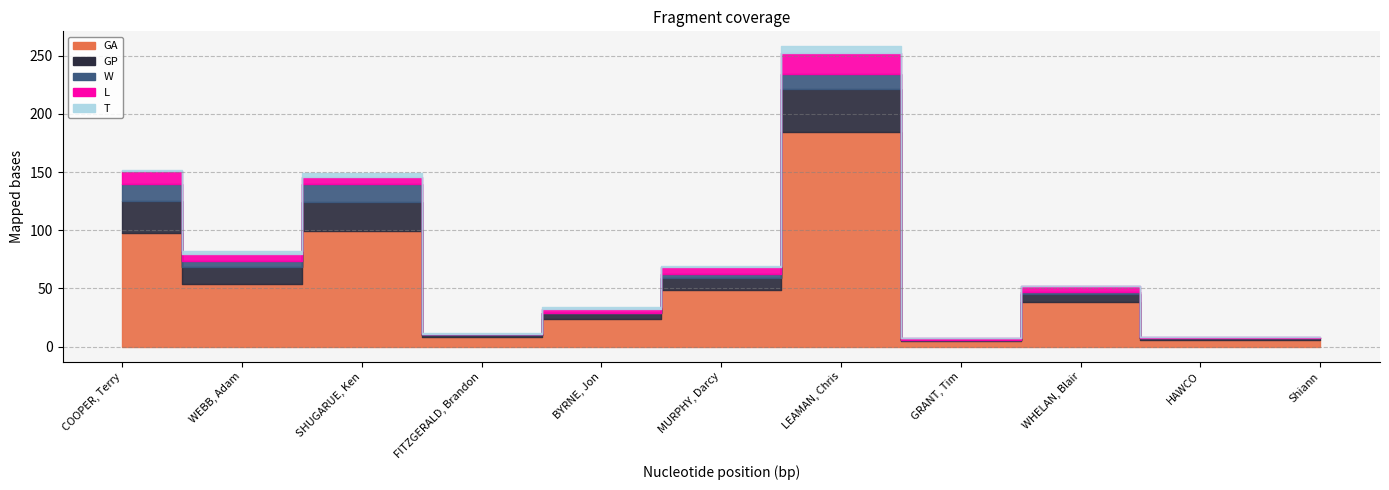

What is the minimum value for GP?

1